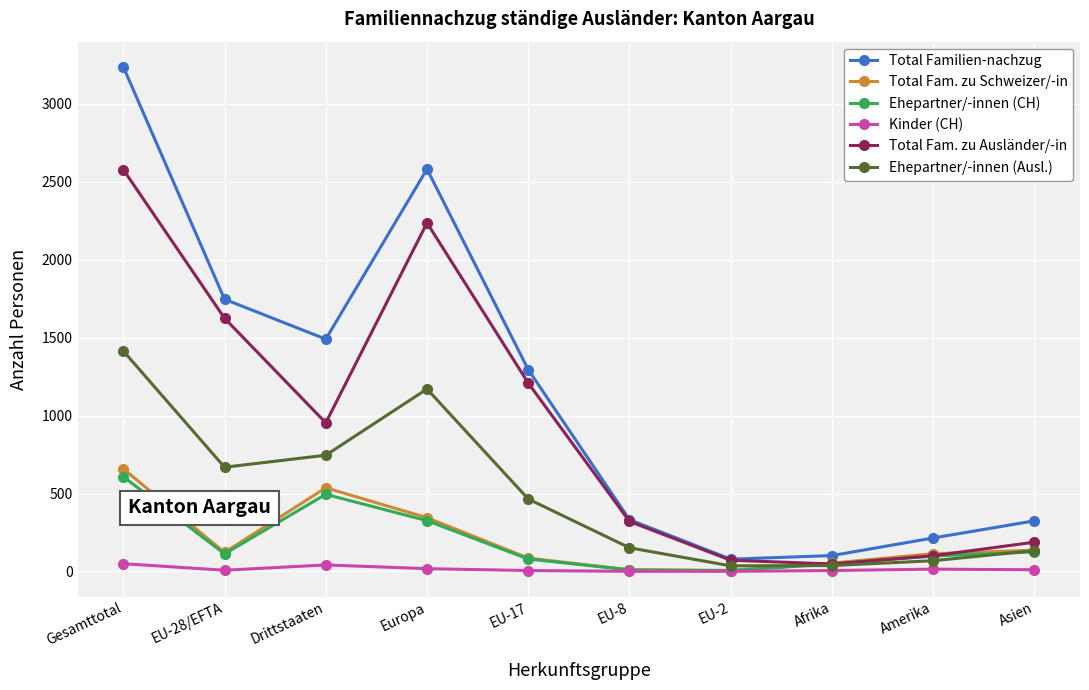

What position from the left is EU-8?

6